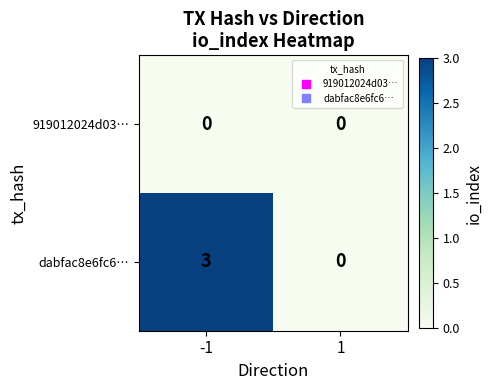

How many data points does each series have?

2